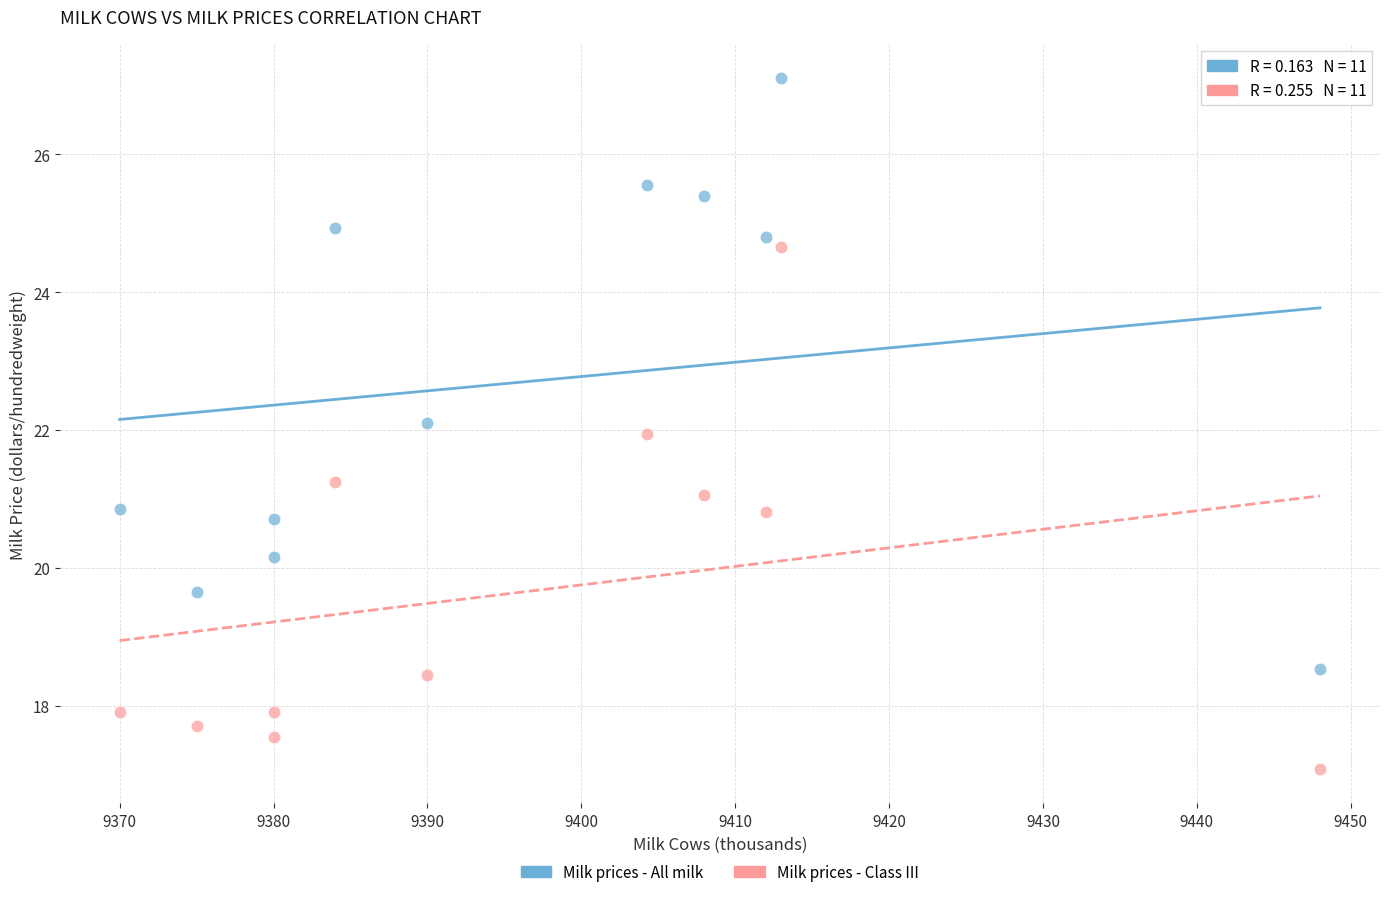

Which series reaches the minimum Y coordinate?

Milk prices - Class III